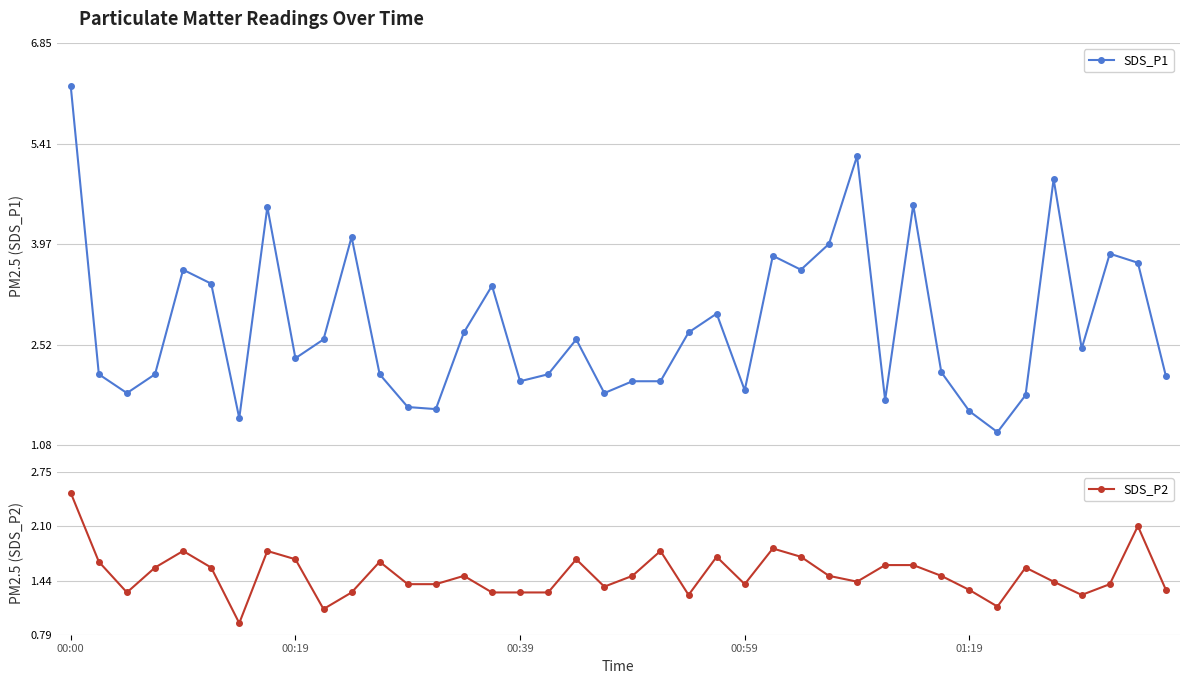

True or false: SDS_P1 and SDS_P2 intersect in this chart.

False